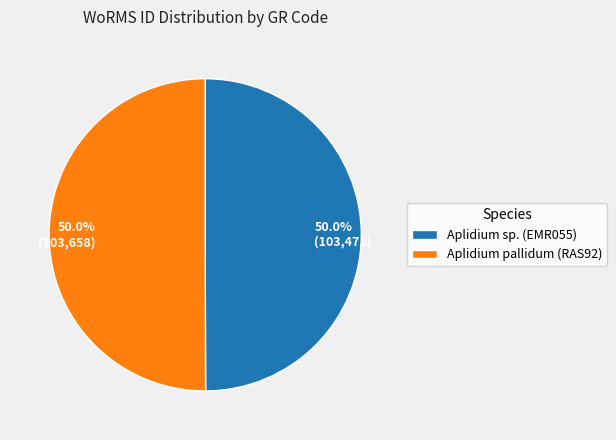

Combined, what portion of the pie is 50.0% (103,471) and 50.0% (103,658)?

100.0%